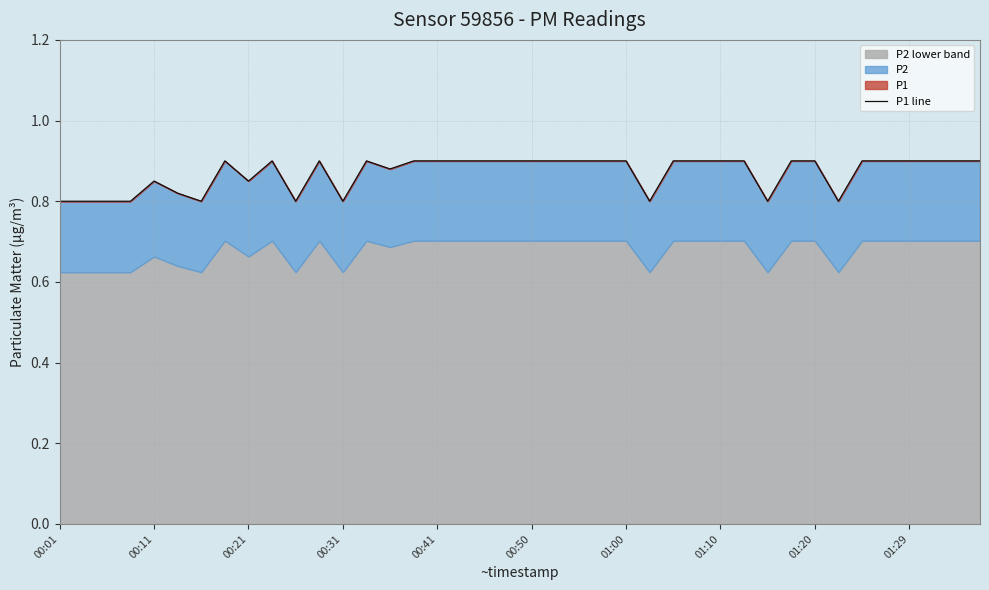

Reading left to right, extract all data points from this chart.

0.8	0.8	0.8	0.8	0.8	0.8	0.8	0.9	0.8	0.9	0.8	0.9	0.8	0.9	0.9	0.9	0.9	0.9	0.9	0.9	0.9	0.9	0.9	0.9	0.9	0.8	0.9	0.9	0.9	0.9	0.8	0.9	0.9	0.8	0.9	0.9	0.9	0.9	0.9	0.9